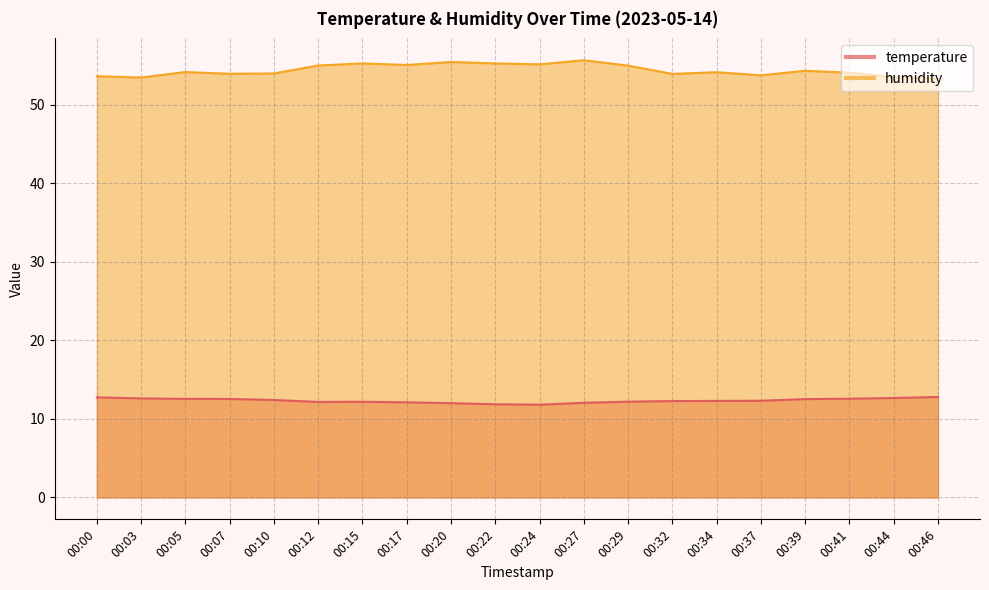

What is the value of the temperature point at the 10th from the left?

11.9